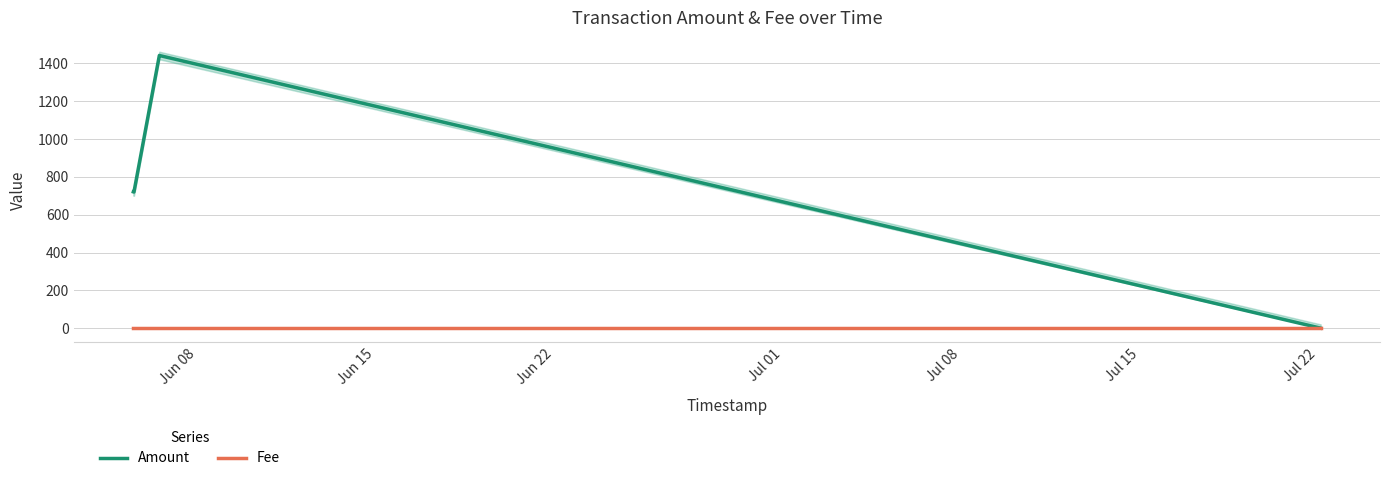

Reading left to right, extract all data points from this chart.

Amount: 721.0	720.0	1442.2	1441.2	0.0
Fee: 1.0	1.0	1.0	1.0	1.0